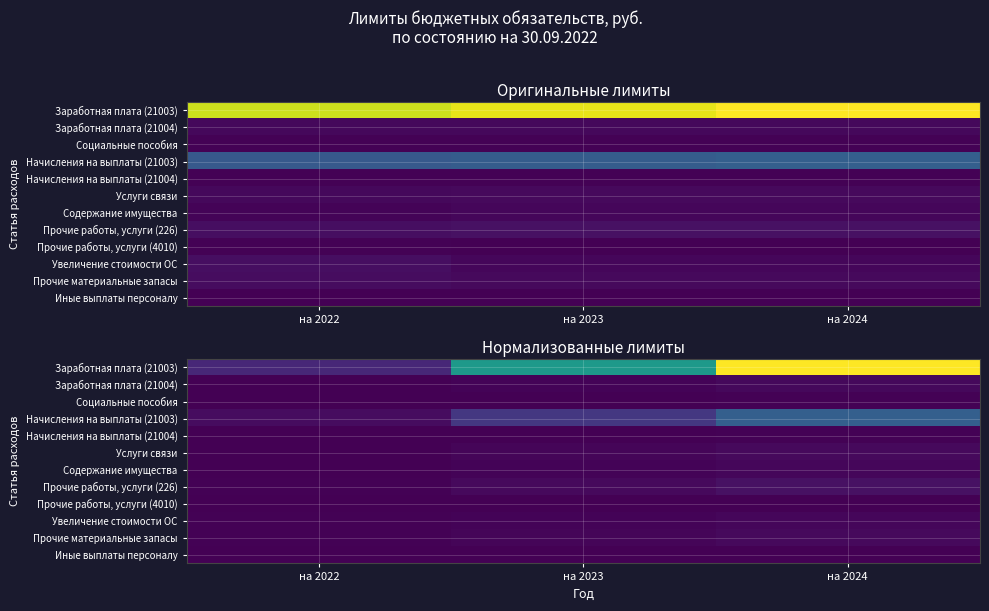

Is it true that Услуги связи equals 1233822.9 at на 2024?

False